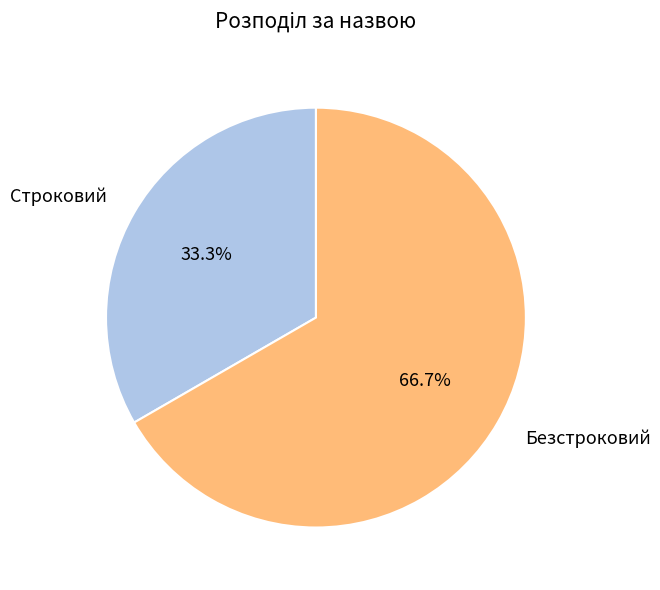

Rank the categories by value from highest to lowest.

Безстроковий, Строковий